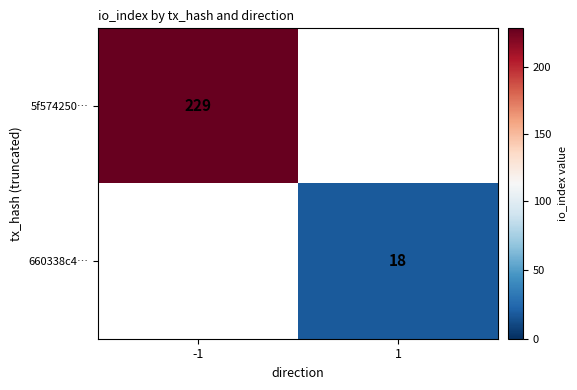

Count the number of categories in the chart.

2